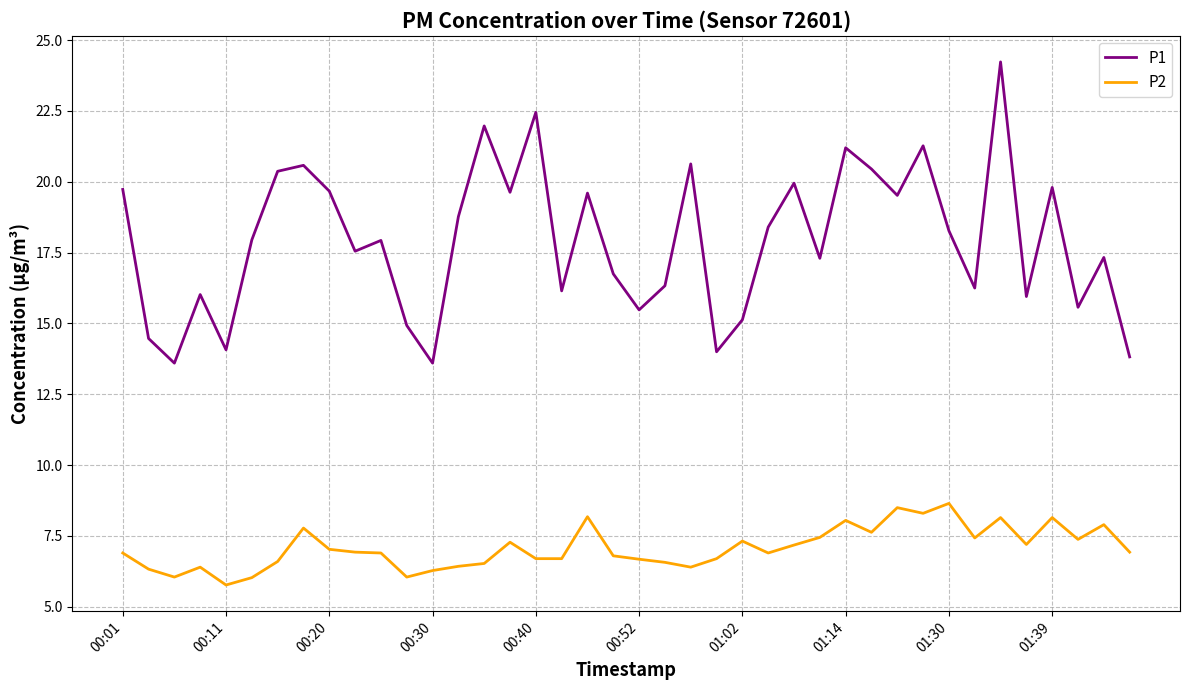

Rank the series by their average value, from highest to lowest.

P1, P2